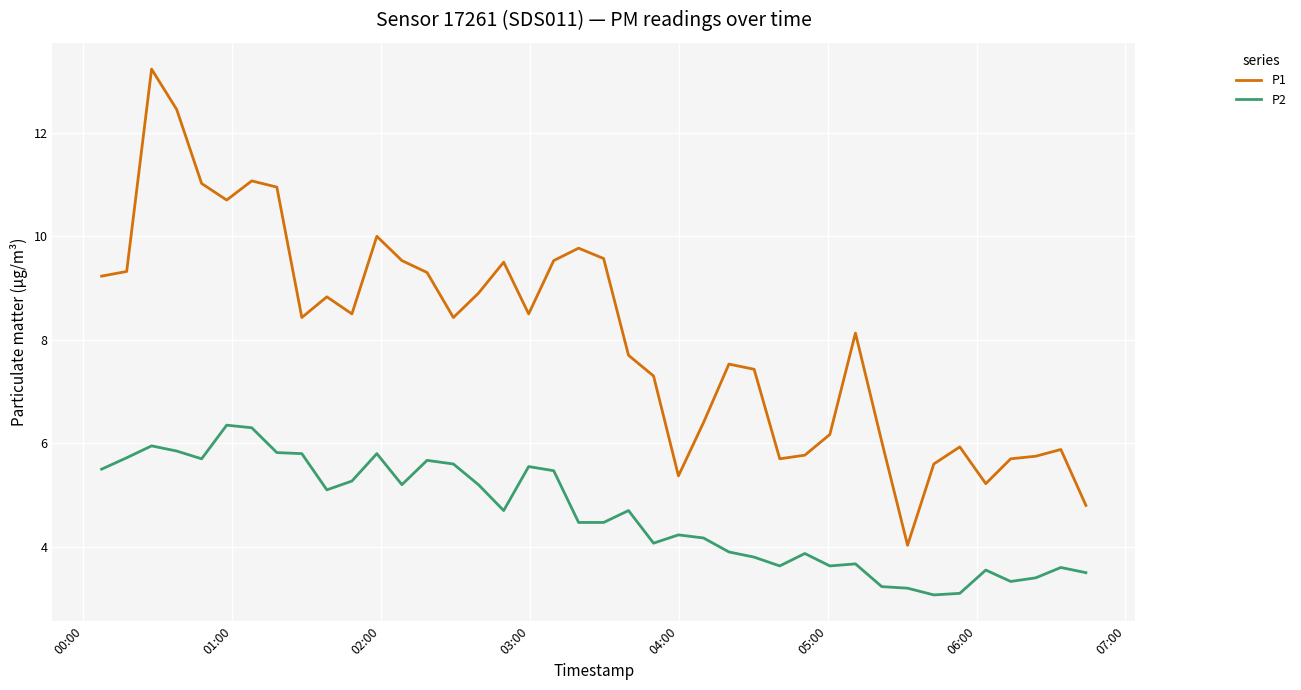

What is the greatest value displayed?

13.2